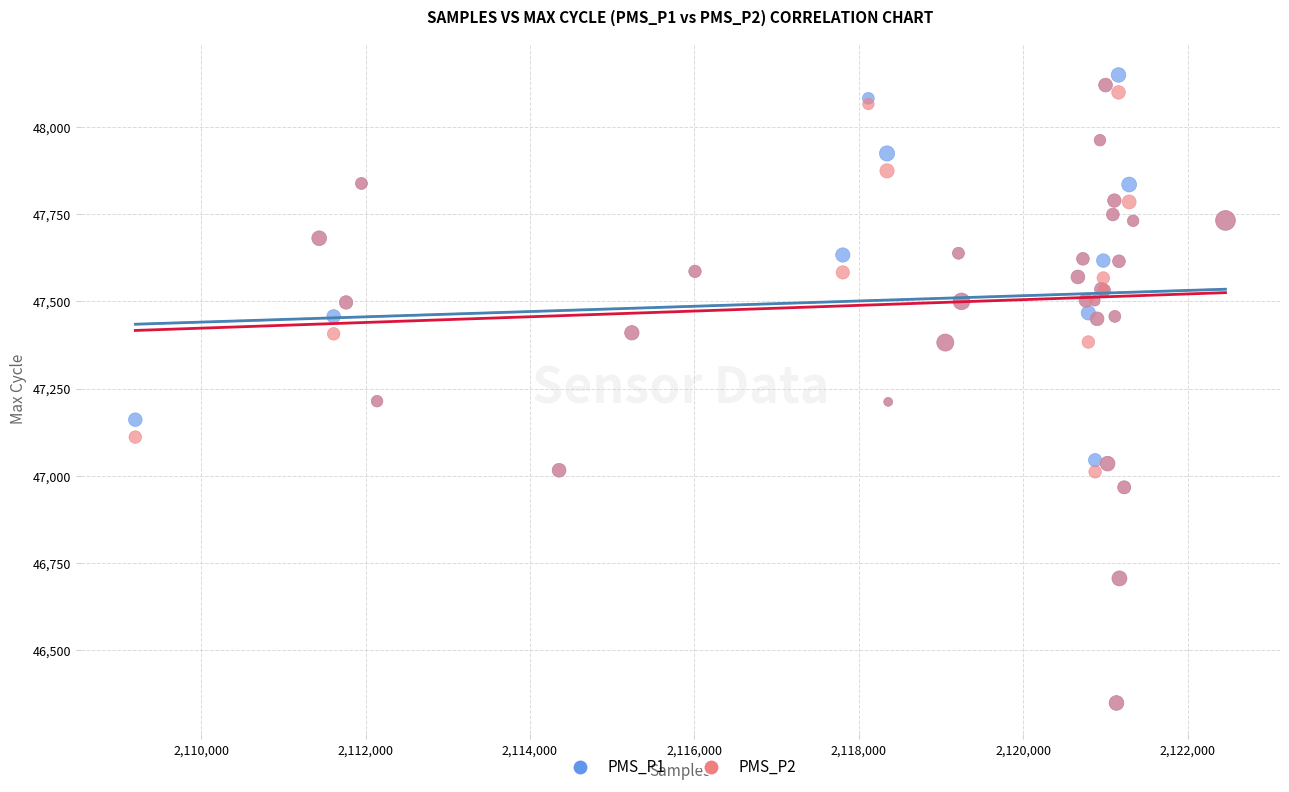

Which series has the widest spread of Y values?

PMS_P1